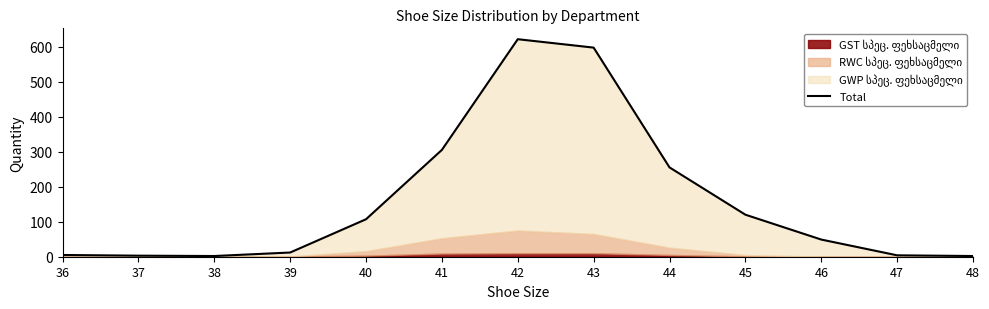

Is it true that the value at 43 is 261?

False